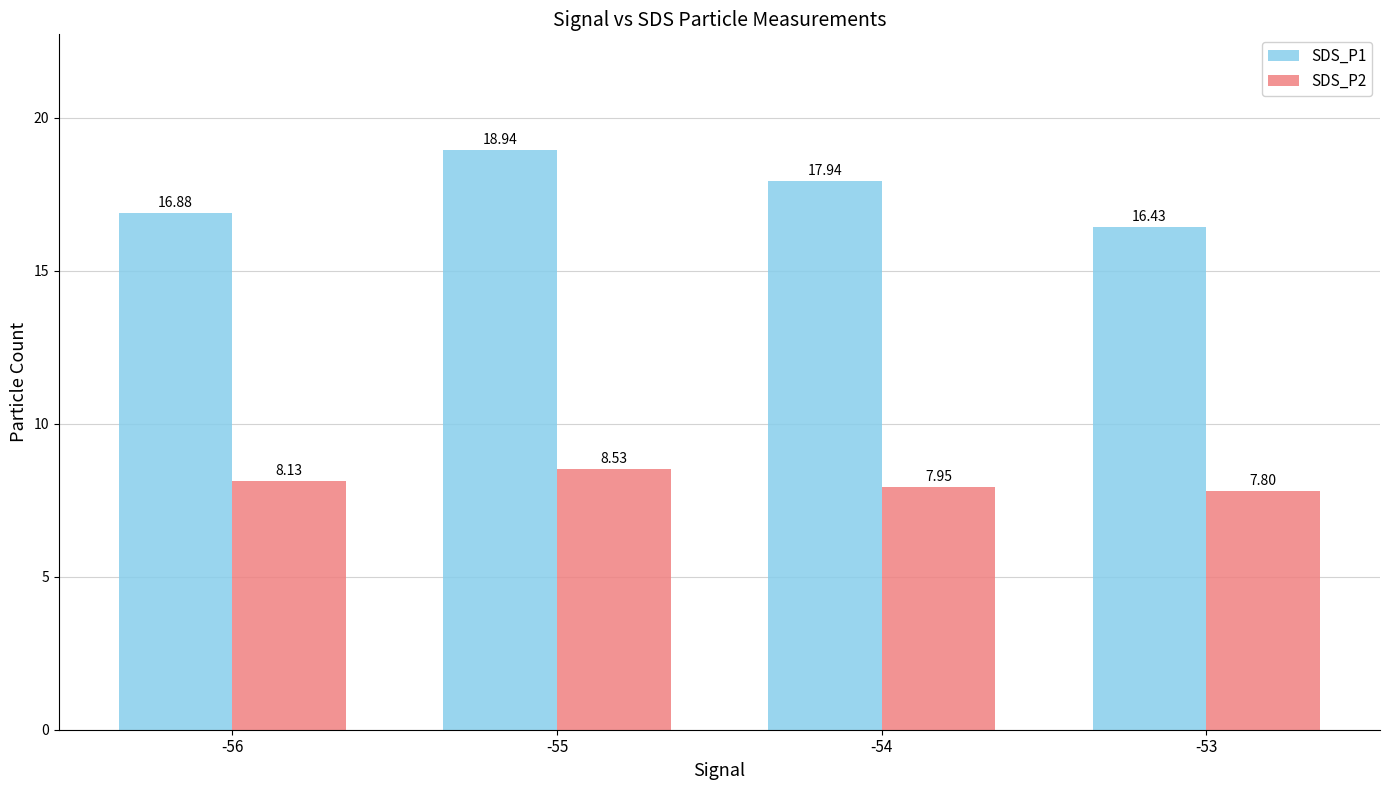

Where does the SDS_P2 series first go above 8?

-56